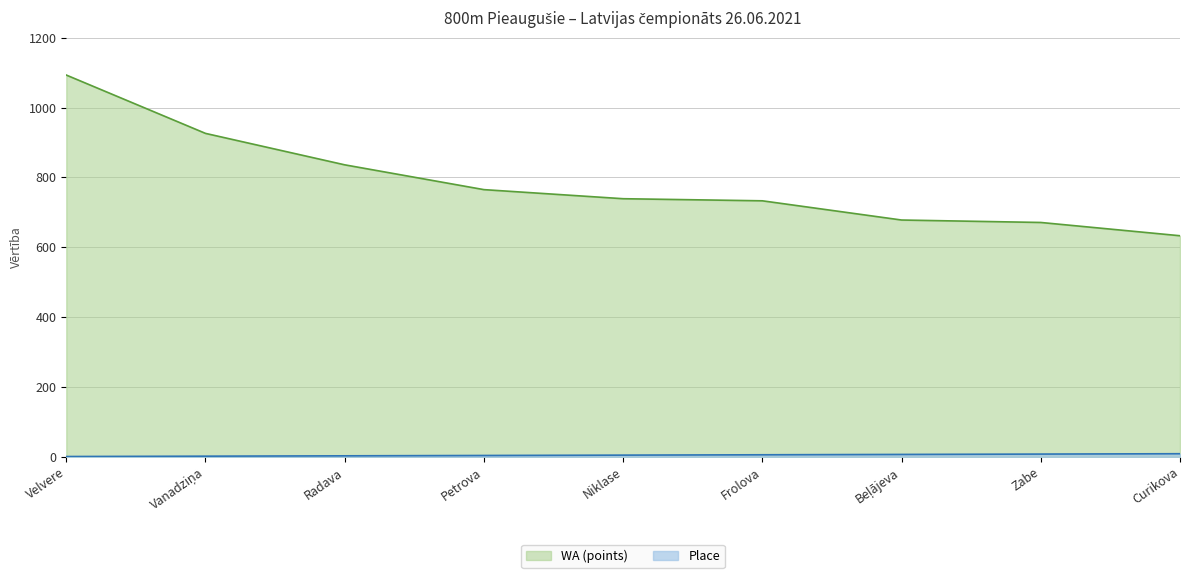

What is the difference between the maximum and minimum values in the Place series?

8